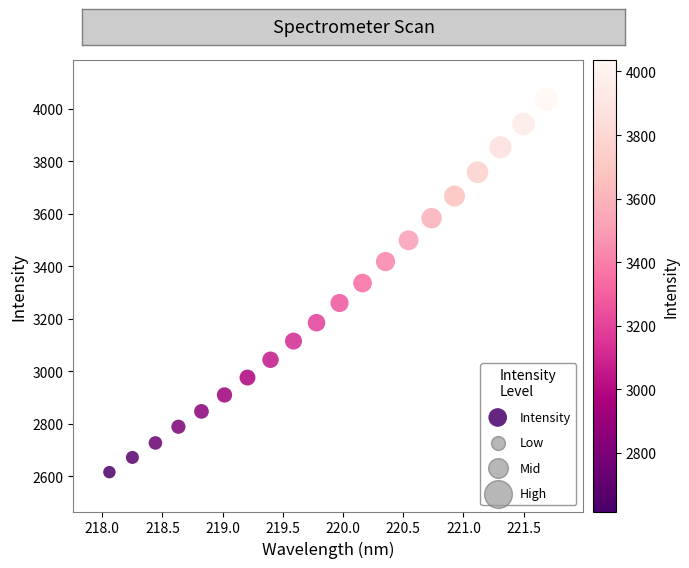

What is the range of Y values (max minus min)?

1420.7